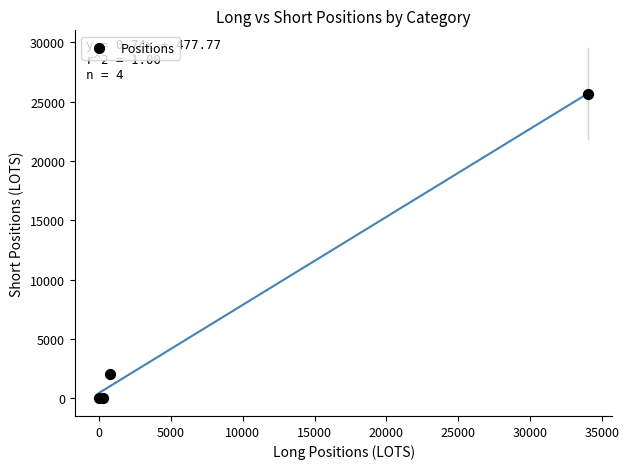

What Y value in the scatter plot is closest to 12835?

2098